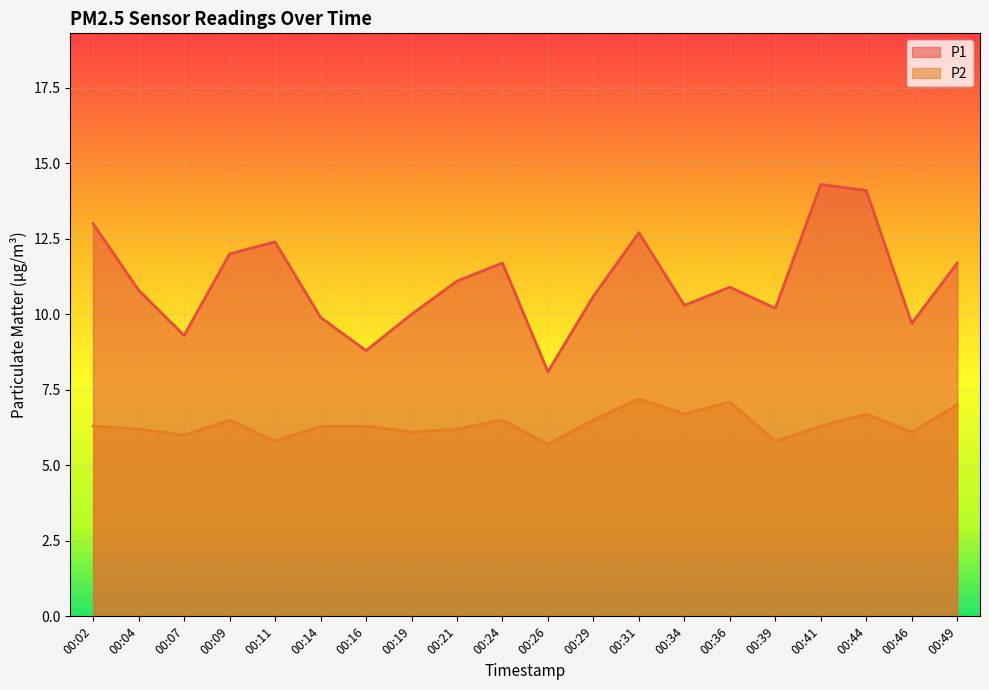

What is the spread (max minus min) of values at 00:07?

3.3